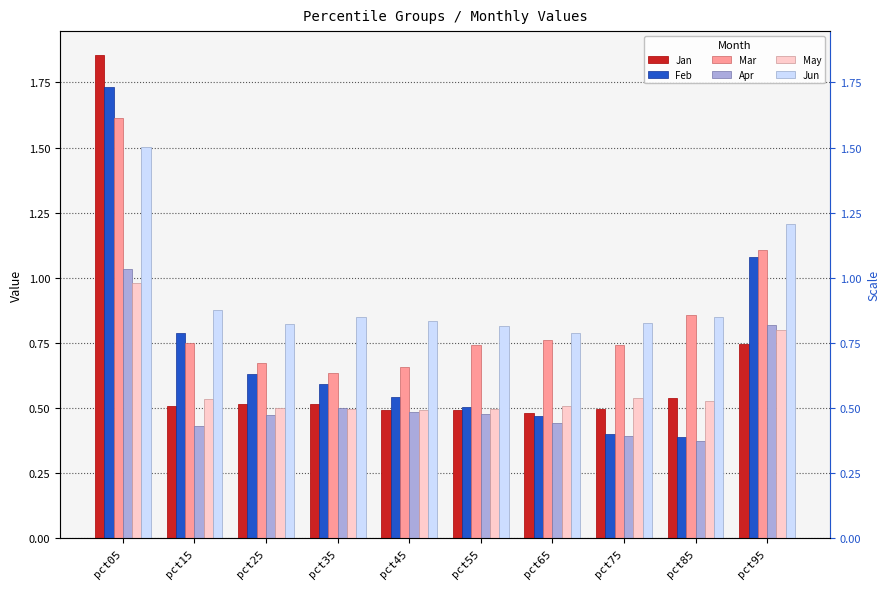

Which series has the widest spread of values?

Jan